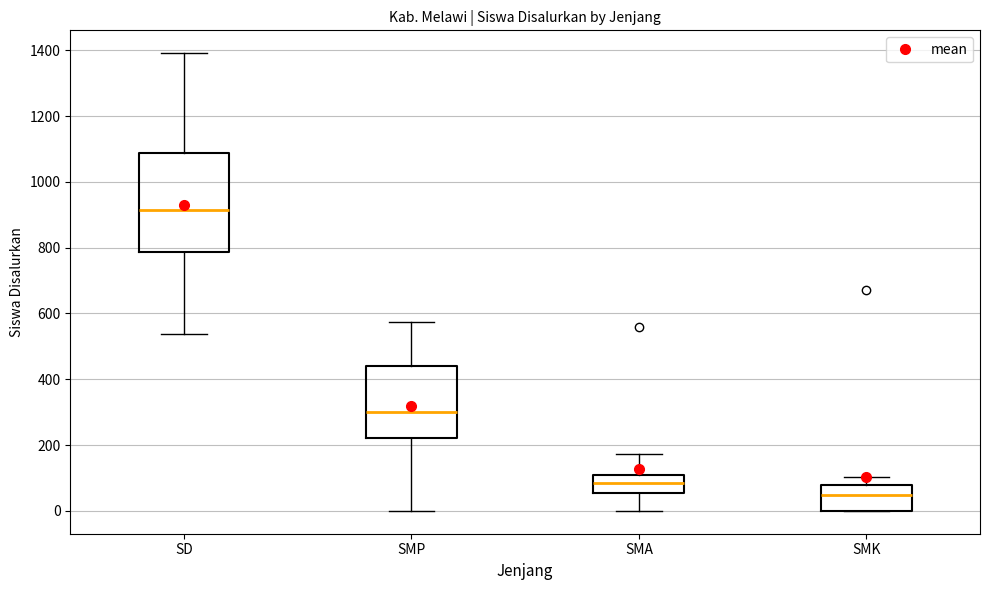

Reading left to right, transcribe this box plot: for each box, give where its median line is, the range the box spans, and where its two whiskers end, as read against the y-axis. The values are not printed on the chart, so give them approximately, as read against the axis.

SD: median 920, box 780 to 1080, whiskers 540 to 1400
SMP: median 300, box 220 to 440, whiskers 0 to 580
SMA: median 80, box 60 to 100, whiskers 0 to 180
SMK: median 40, box 0 to 80, whiskers 0 to 100